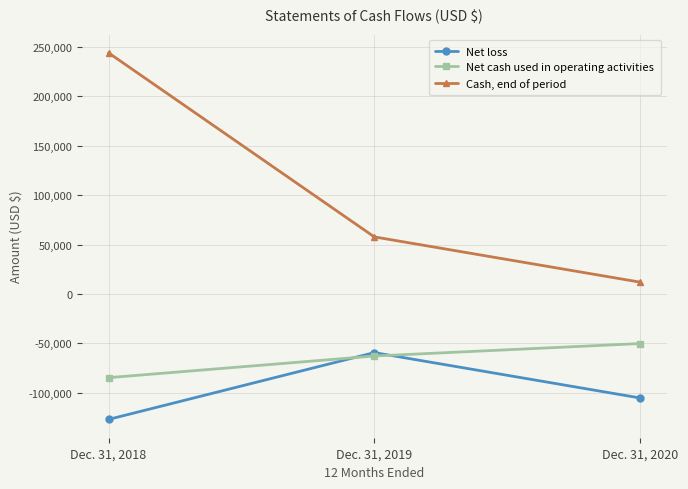

What is the difference between the maximum and second lowest values in the Net cash used in operating activities series?

12627